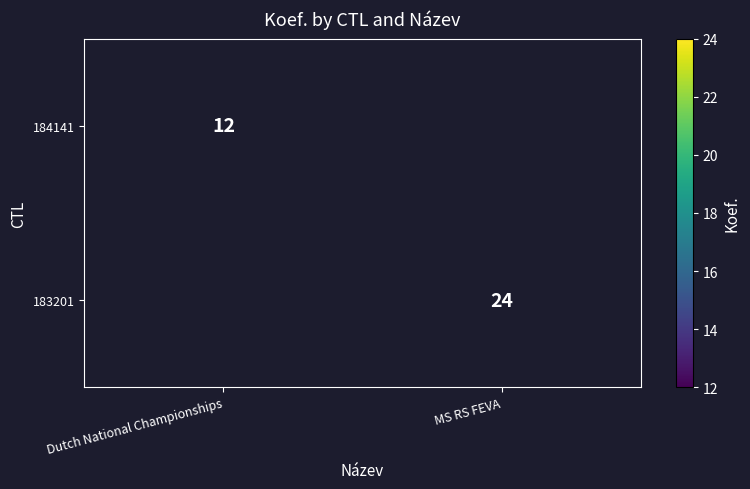

The 183201 series shows 24 at MS RS FEVA. True or false?

True